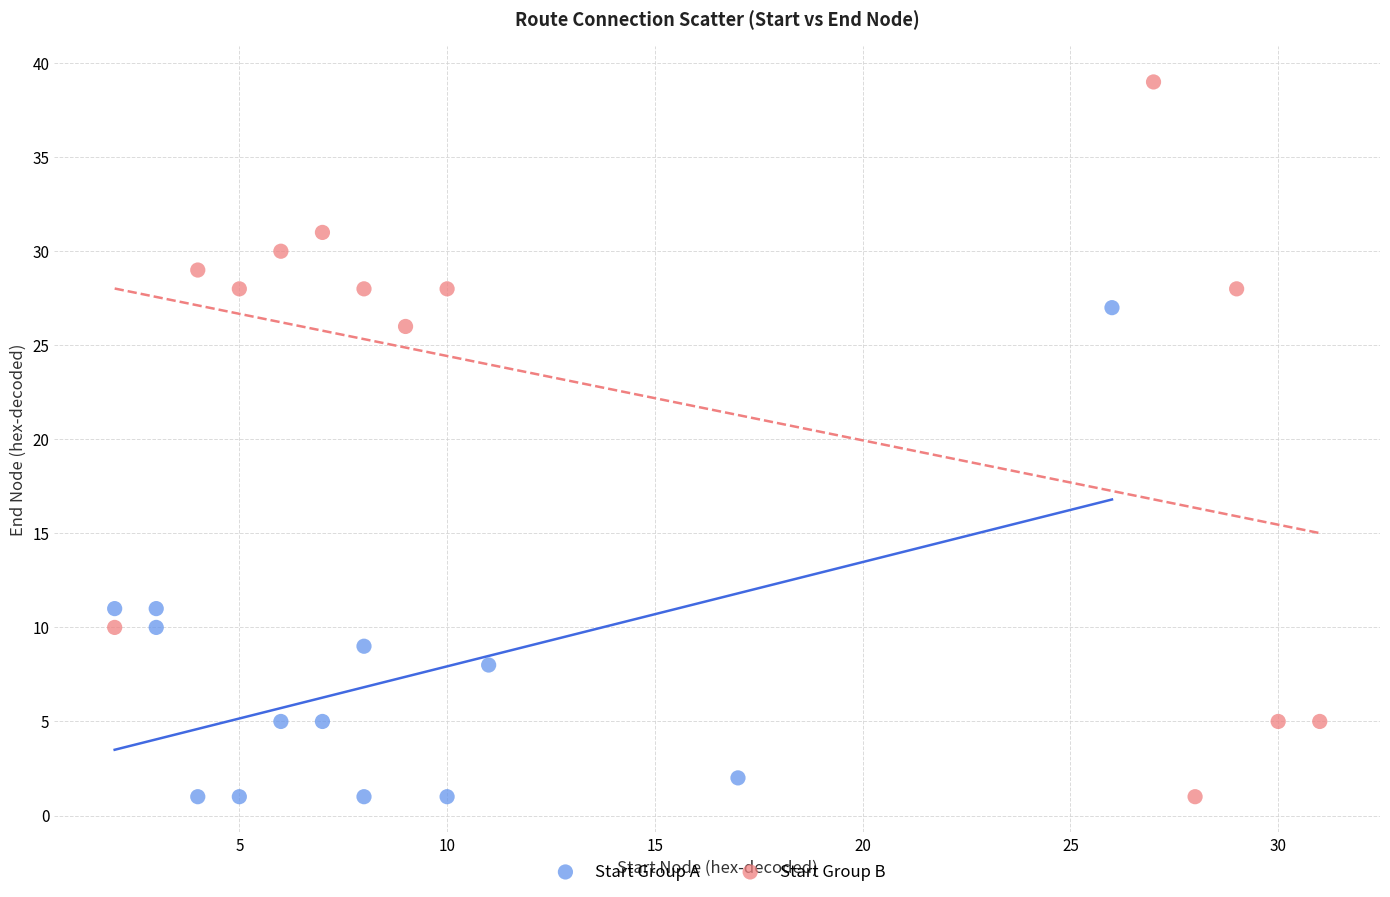

What are all the series names shown in the legend?

Start Group A, Start Group B